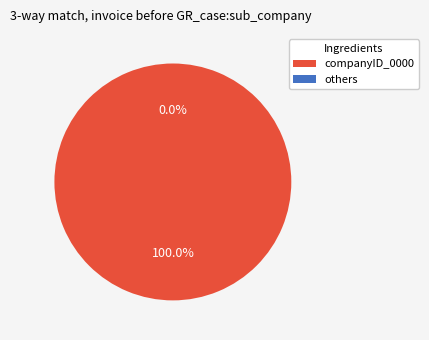

True or false: 2025-08-07 accounts for 8% of the total.

True